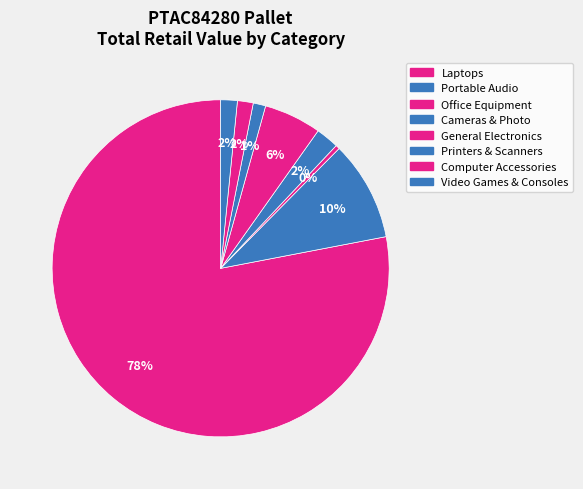

How many segments does this pie chart have?

8